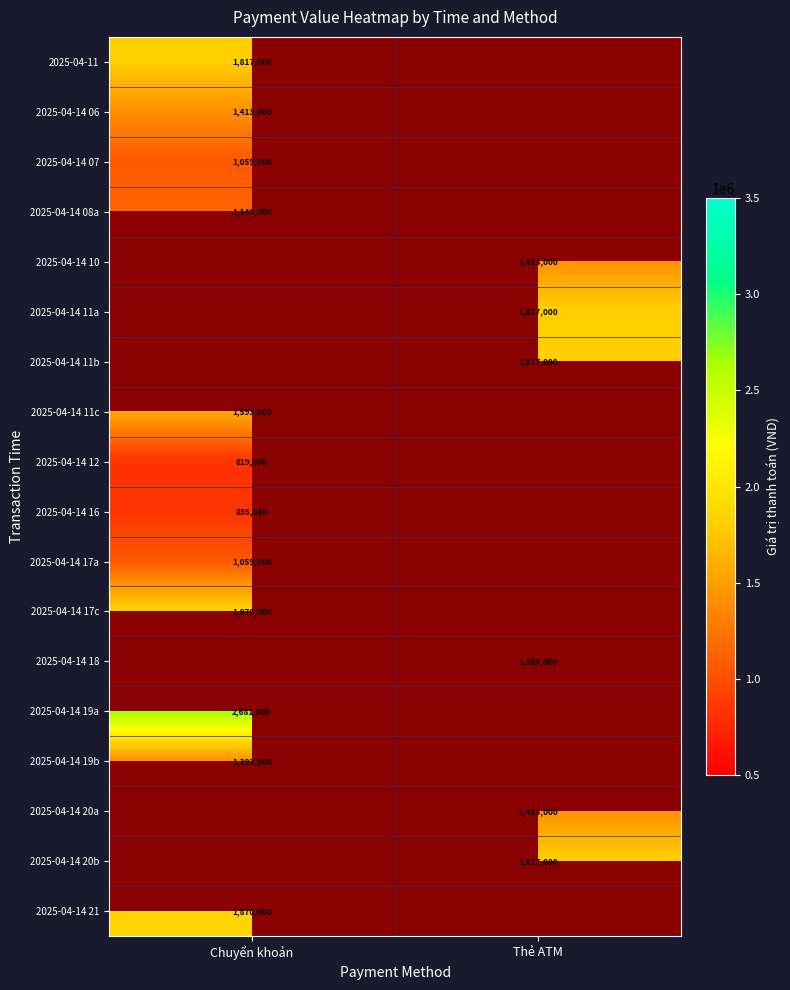

True or false: 2025-04-14 19b has a value of 1393000 at Chuyển khoản.

True